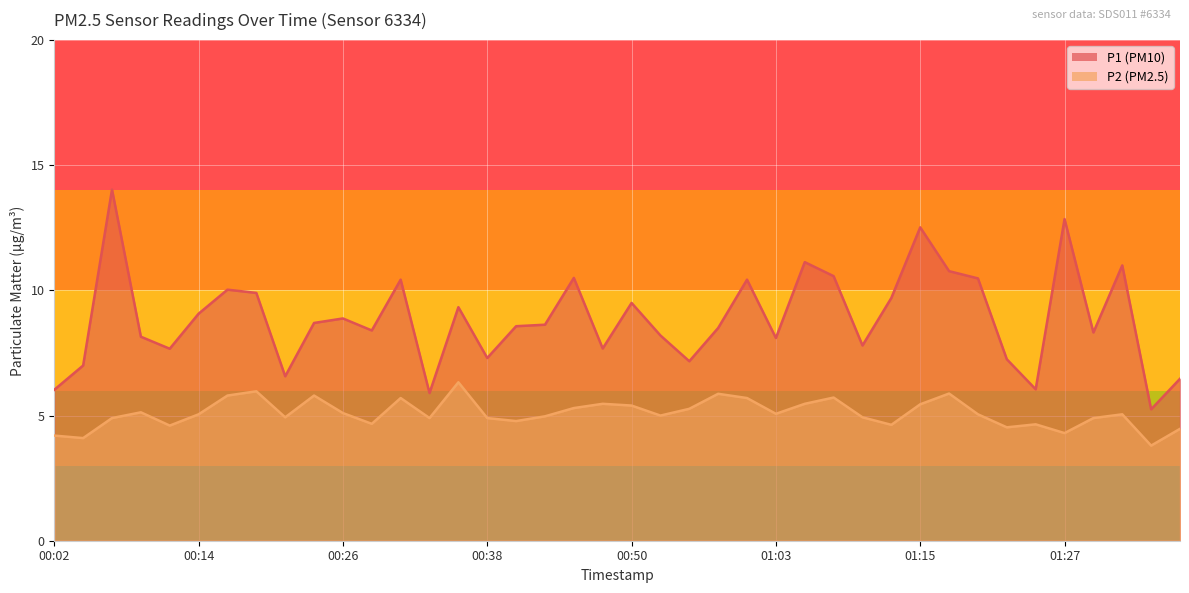

Is the value of P2 at 01:25 greater than the value of P1 at 01:22?

No